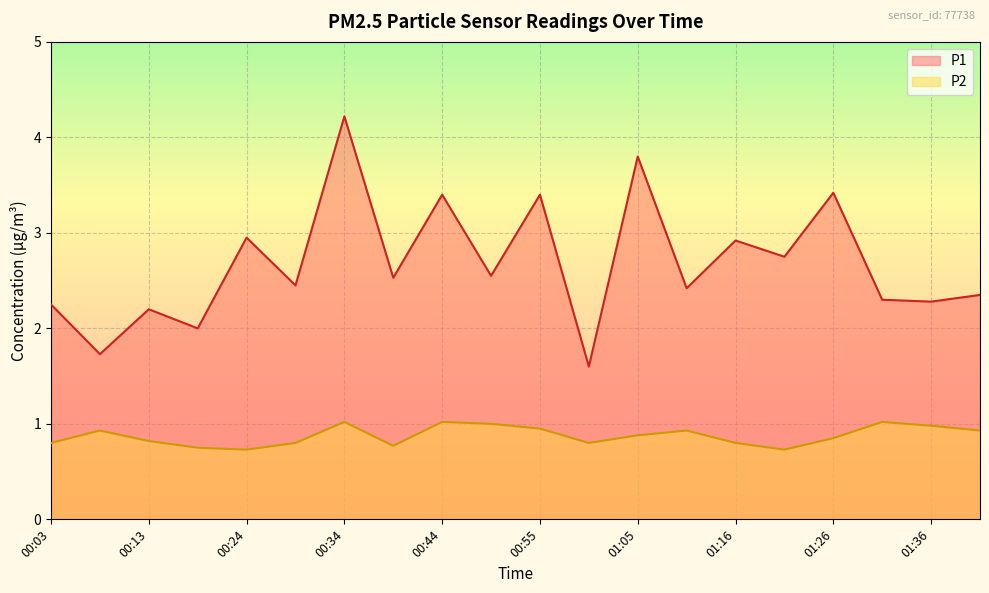

True or false: P2 has more than 0 points higher than both neighbors.

True